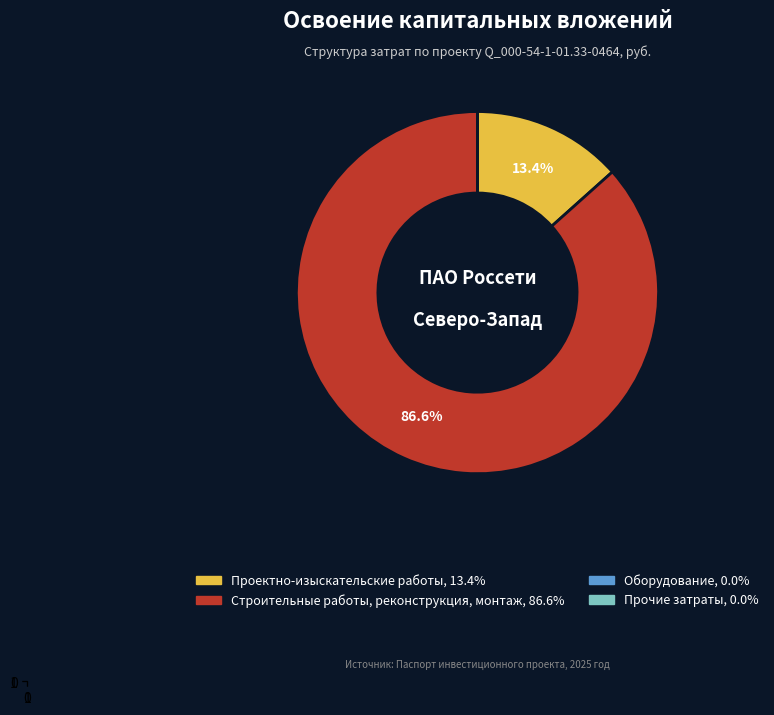

Which slice represents more than half of the pie?

Строительные работы, реконструкция, монтаж